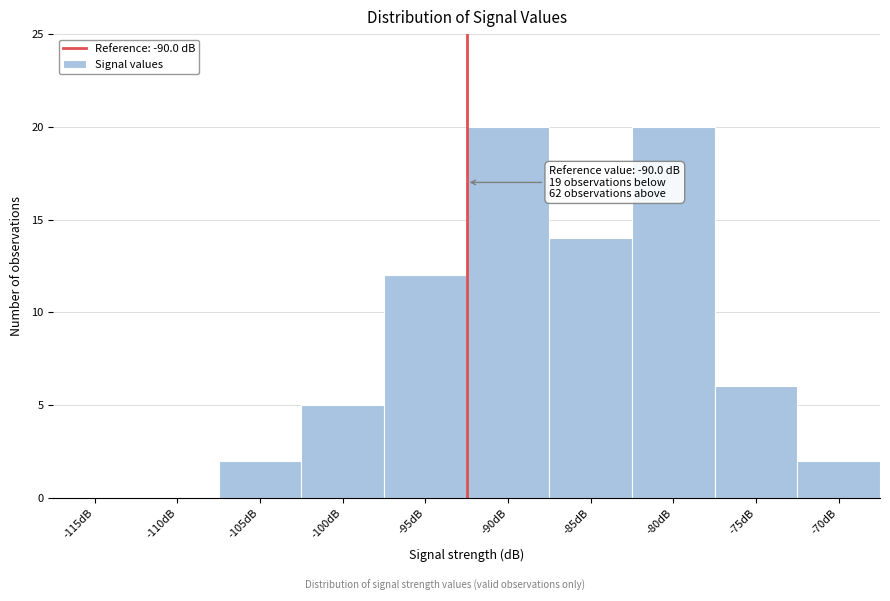

Reading left to right, extract all data points from this chart.

-115dB=0	-110dB=0	-105dB=2	-100dB=5	-95dB=12	-90dB=20	-85dB=14	-80dB=20	-75dB=6	-70dB=2